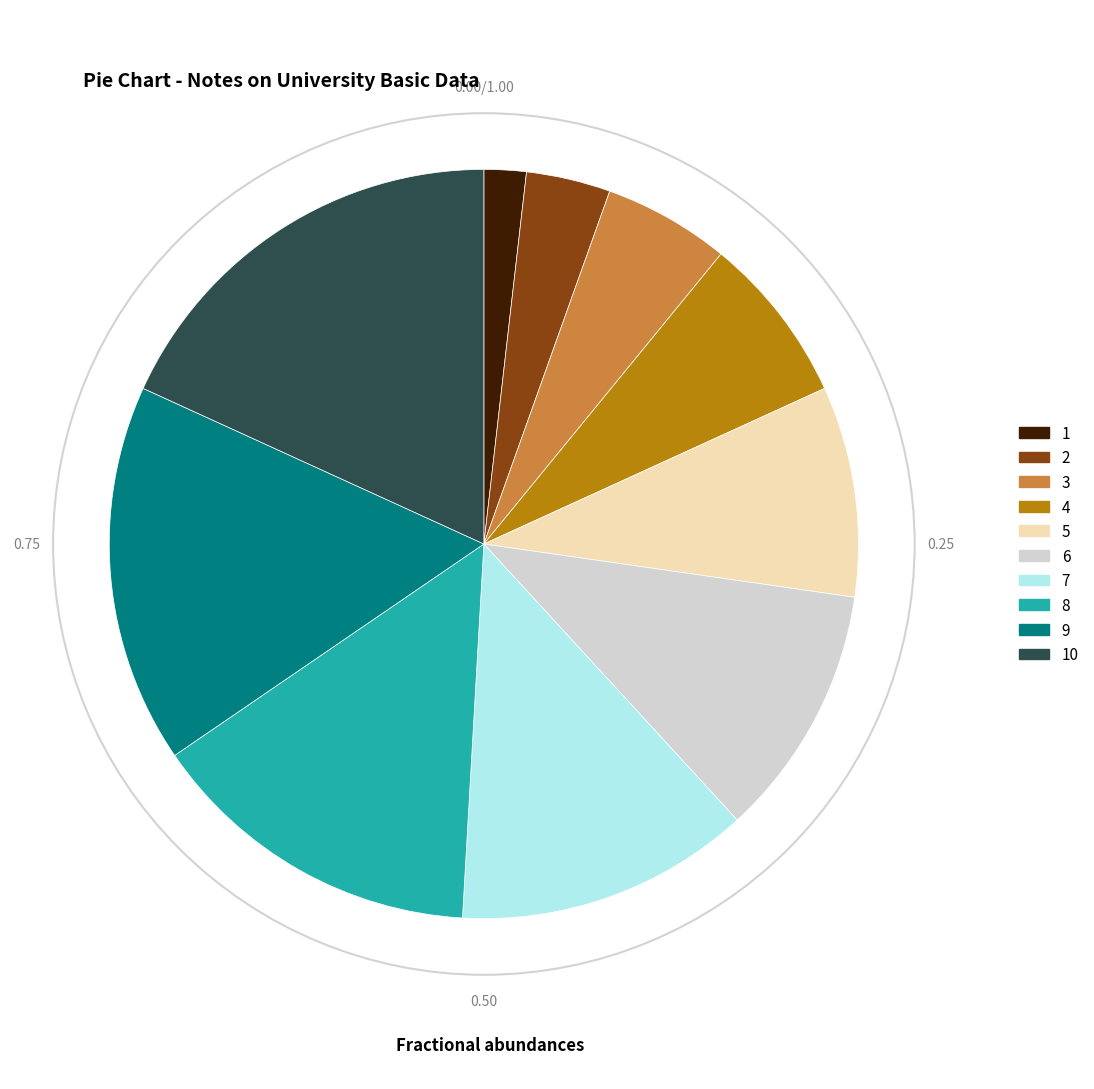

Is there a majority slice in this chart?

No